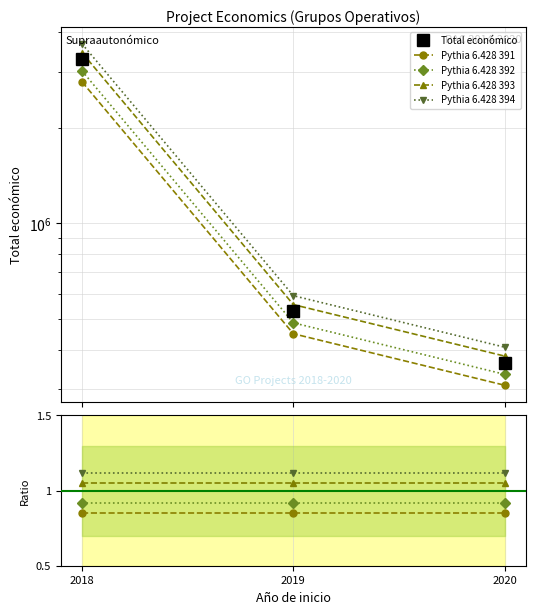

What is the average value of the Pythia 6.428 394 series?

1.1